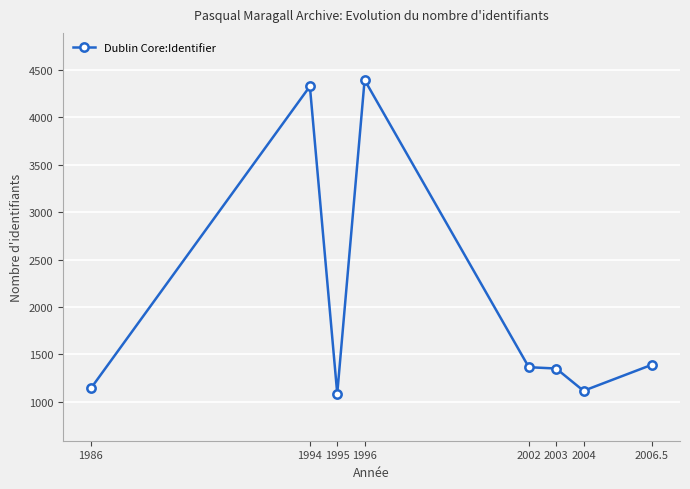

The chart shows a value of 2372 at 1994. True or false?

False